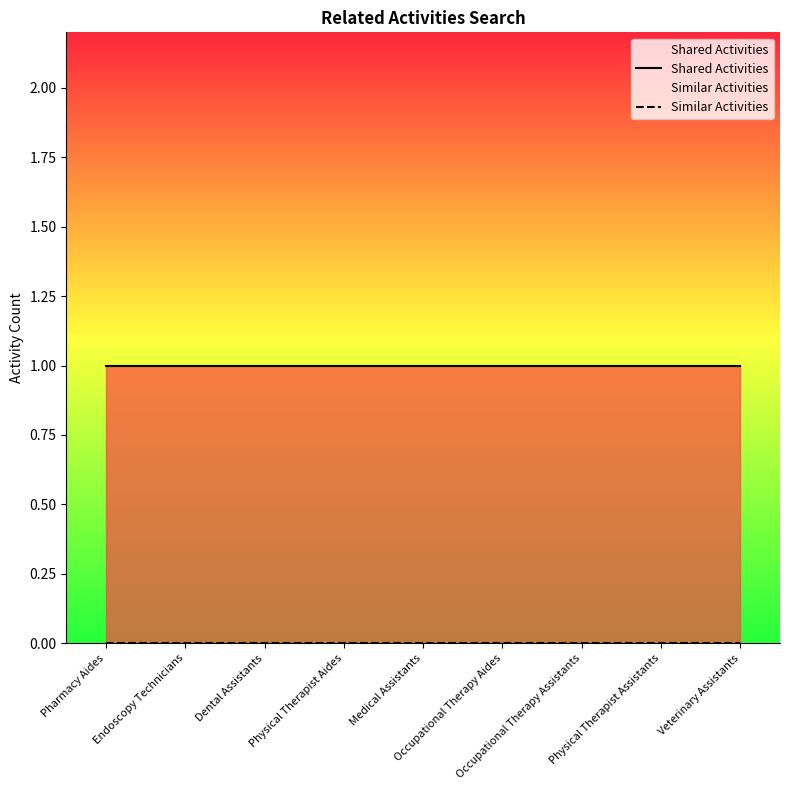

Is the value of Similar Activities at Medical Assistants greater than the value of Shared Activities at Endoscopy Technicians?

No